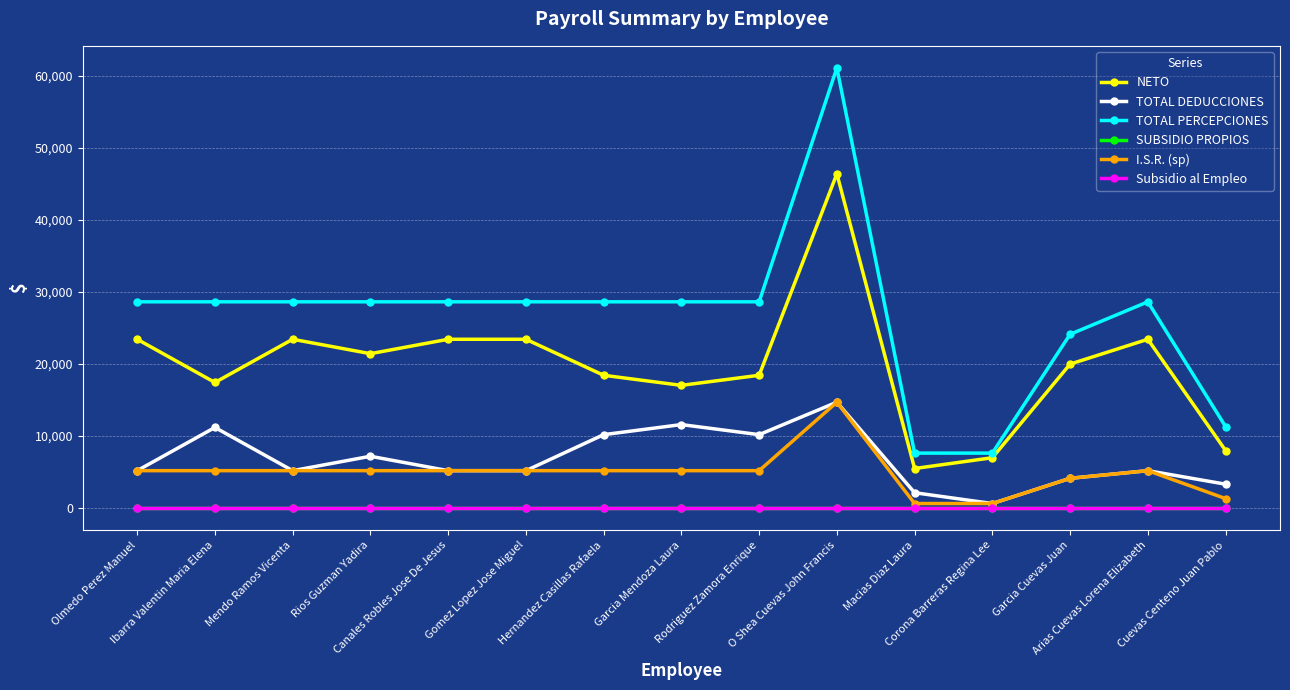

Is it true that I.S.R. (sp) equals 7218 at Garcia Mendoza Laura?

False